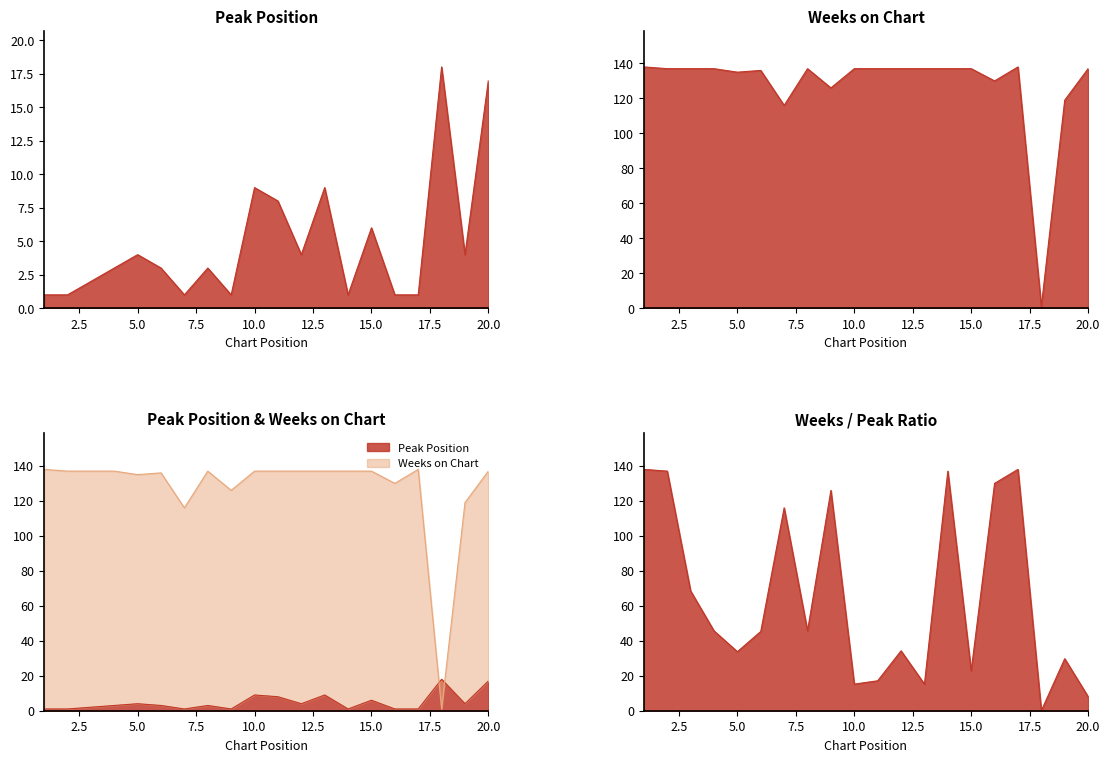

At how many categories does at least one series exceed 16?

20